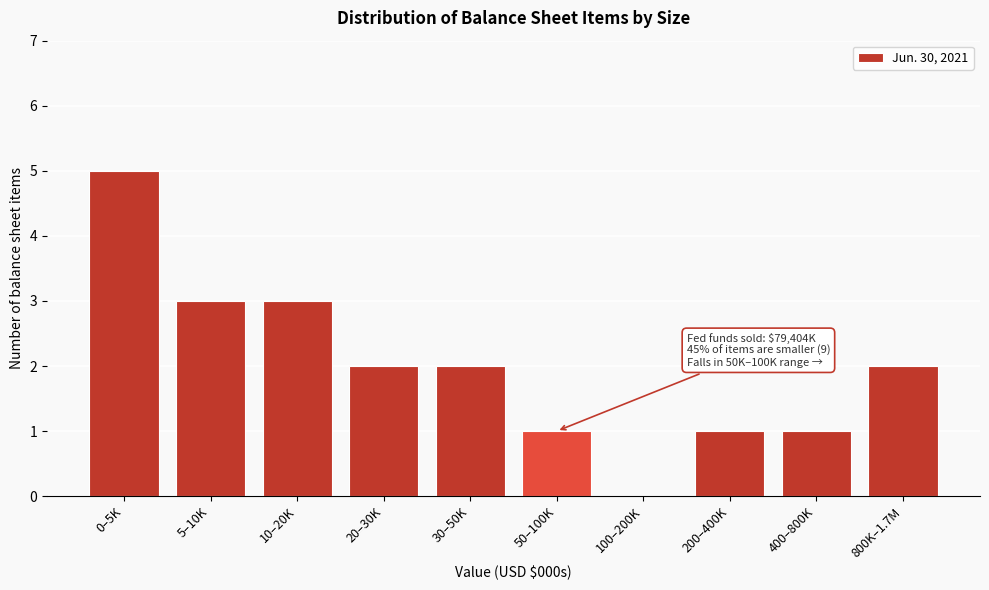

Reading right to left, transcribe all the data shown in this chart.

800K–1.7M=2	400–800K=1	200–400K=1	100–200K=0	50–100K=1	30–50K=2	20–30K=2	10–20K=3	5–10K=3	0–5K=5